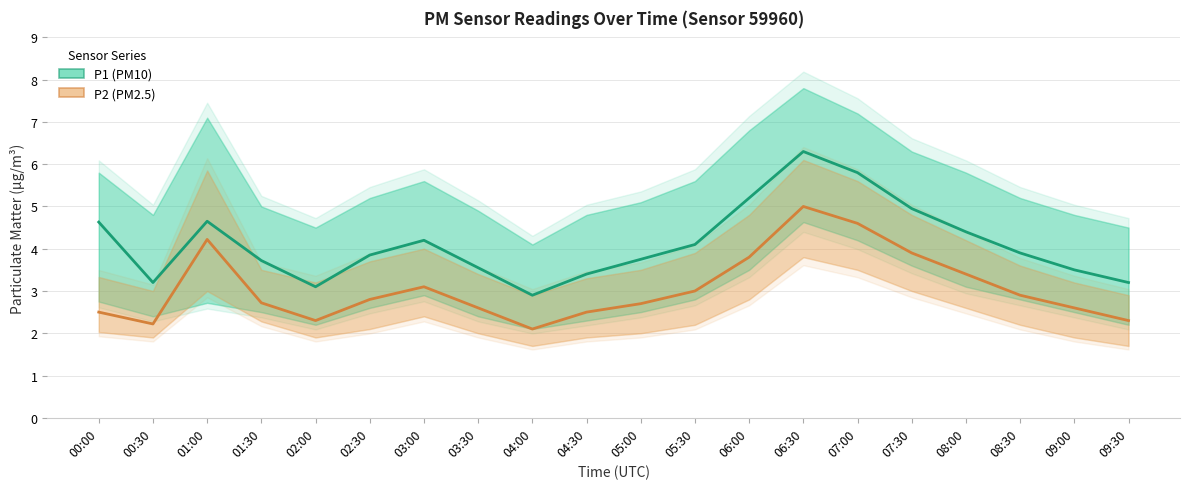

Which series has the largest total across all categories?

P1 (PM10)